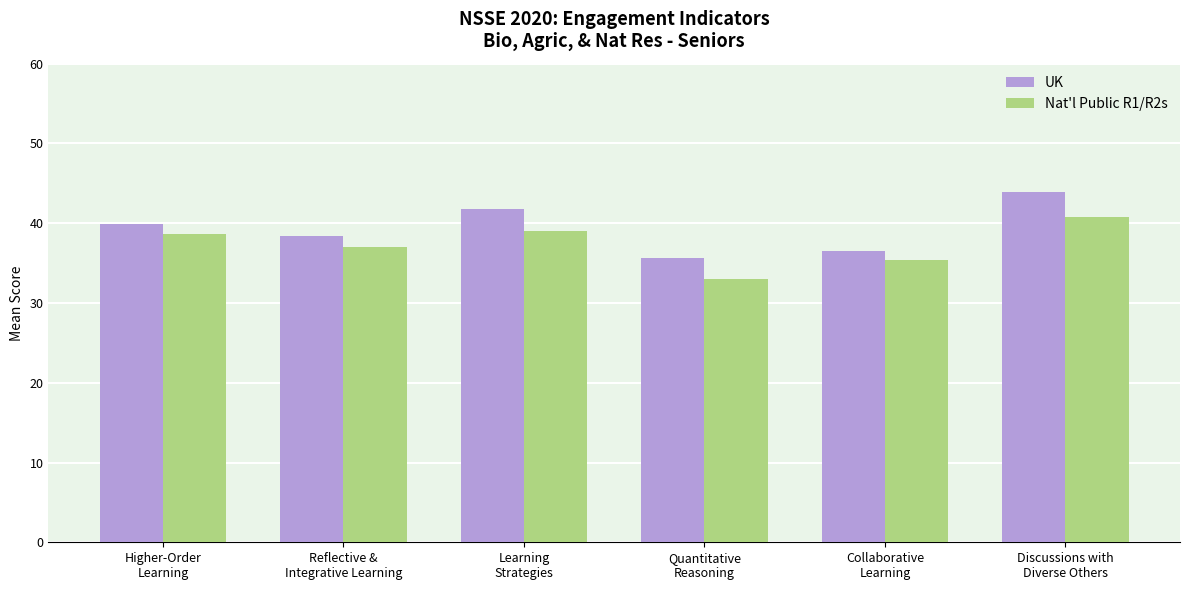

At how many categories does at least one series exceed 34?

6